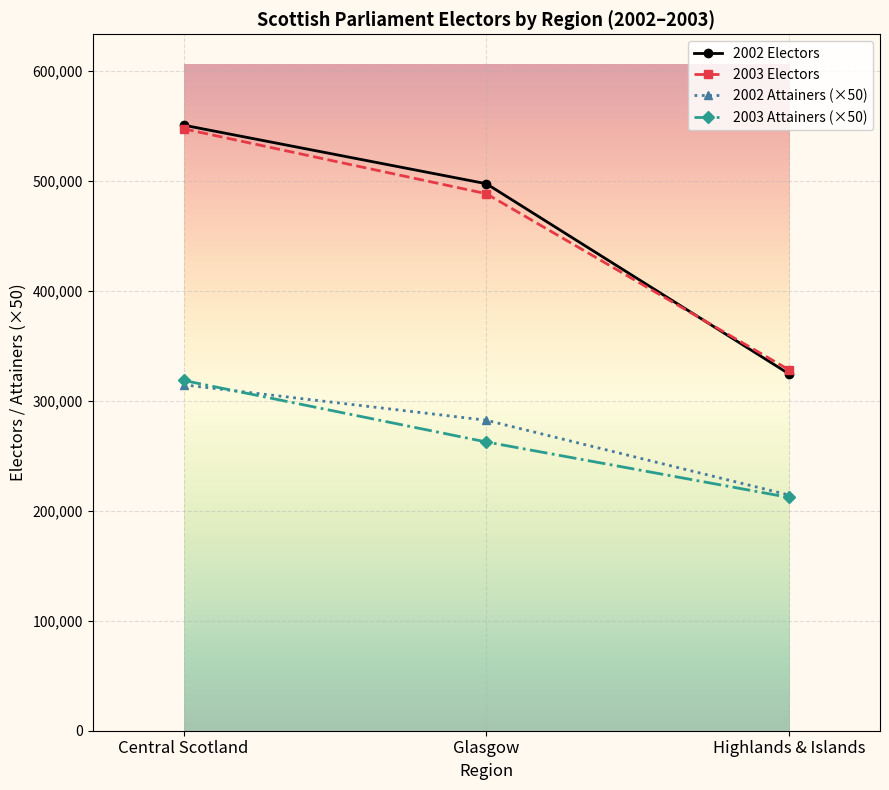

At how many categories does at least one series exceed 502153?

1